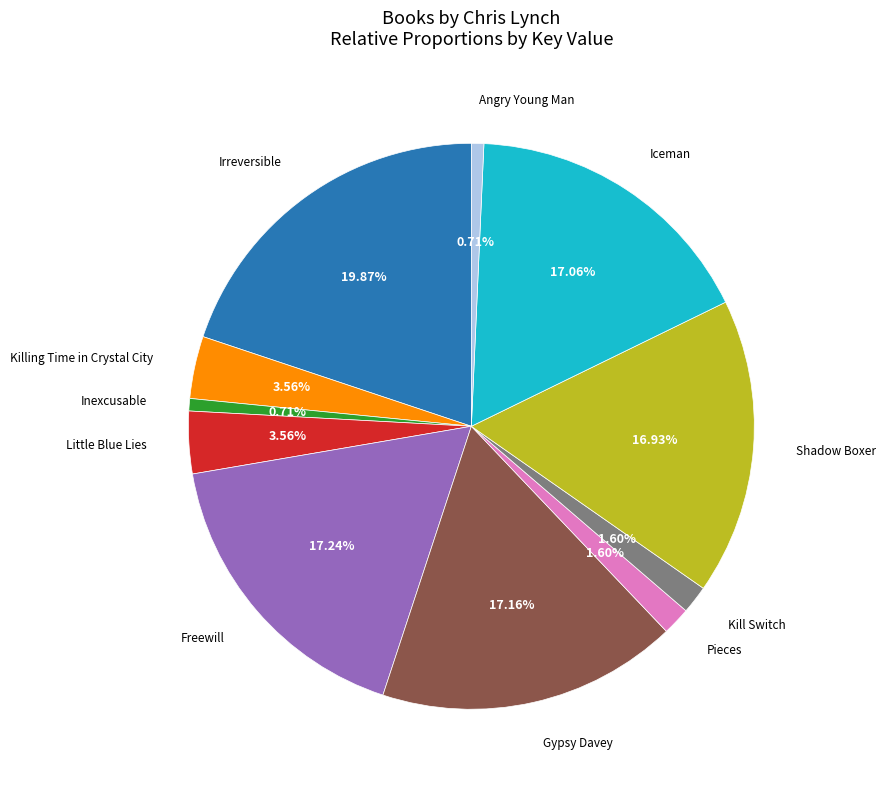

Is there a majority slice in this chart?

No